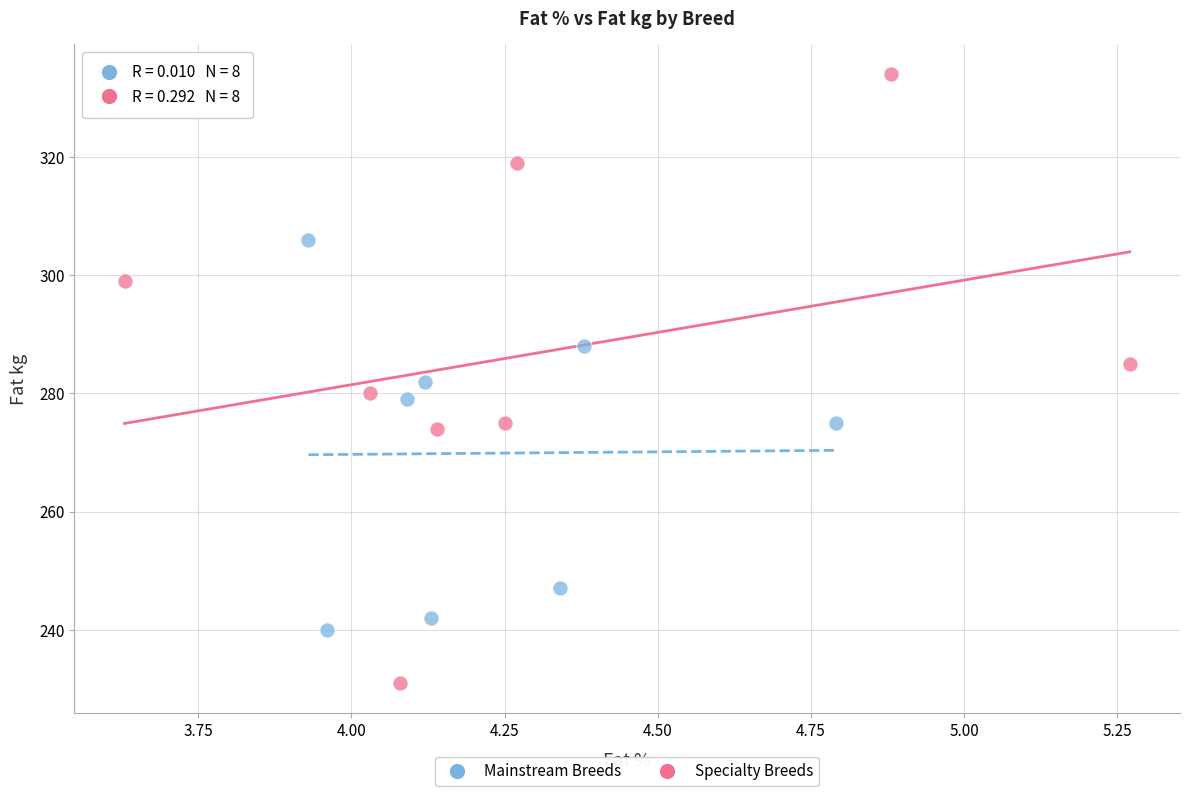

Which series contains the lowest Y value?

Specialty Breeds